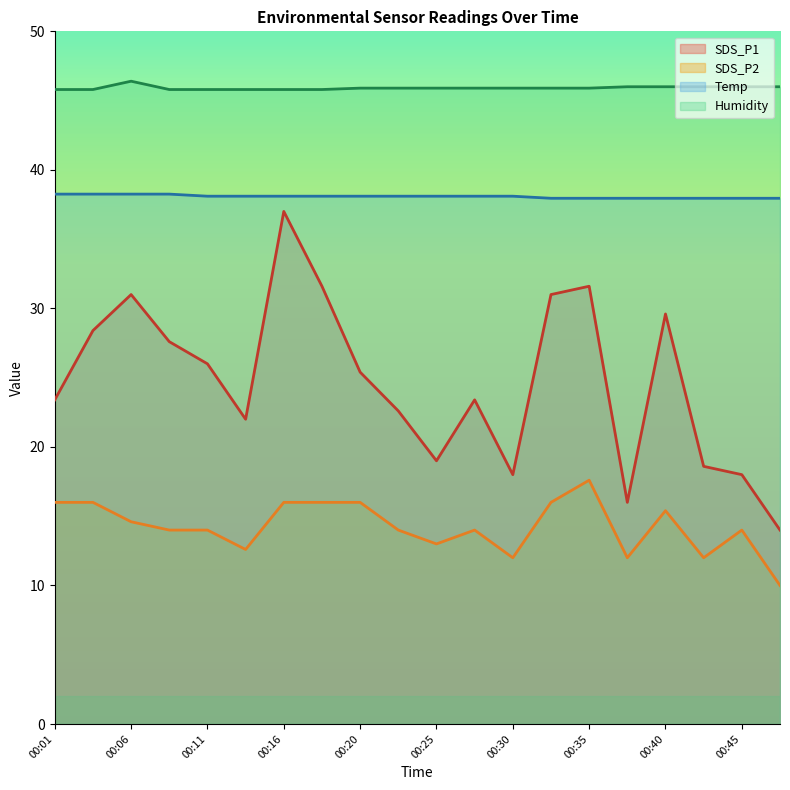

Reading right to left, extract all data points from this chart.

SDS_P1: 00:48=14.0	00:45=18.0	00:42=18.6	00:40=29.6	00:38=16.0	00:35=31.6	00:33=31.0	00:30=18.0	00:28=23.4	00:25=19.0	00:23=22.6	00:20=25.4	00:18=31.6	00:16=37.0	00:13=22.0	00:11=26.0	00:08=27.6	00:06=31.0	00:03=28.4	00:01=23.4
SDS_P2: 00:48=10.0	00:45=14.0	00:42=12.0	00:40=15.4	00:38=12.0	00:35=17.6	00:33=16.0	00:30=12.0	00:28=14.0	00:25=13.0	00:23=14.0	00:20=16.0	00:18=16.0	00:16=16.0	00:13=12.6	00:11=14.0	00:08=14.0	00:06=14.6	00:03=16.0	00:01=16.0
Temp: 00:48=38.0	00:45=38.0	00:42=38.0	00:40=38.0	00:38=38.0	00:35=38.0	00:33=38.0	00:30=38.1	00:28=38.1	00:25=38.1	00:23=38.1	00:20=38.1	00:18=38.1	00:16=38.1	00:13=38.1	00:11=38.1	00:08=38.2	00:06=38.2	00:03=38.2	00:01=38.2
Humidity: 00:48=46.0	00:45=46.0	00:42=46.0	00:40=46.0	00:38=46.0	00:35=45.9	00:33=45.9	00:30=45.9	00:28=45.9	00:25=45.9	00:23=45.9	00:20=45.9	00:18=45.8	00:16=45.8	00:13=45.8	00:11=45.8	00:08=45.8	00:06=46.4	00:03=45.8	00:01=45.8